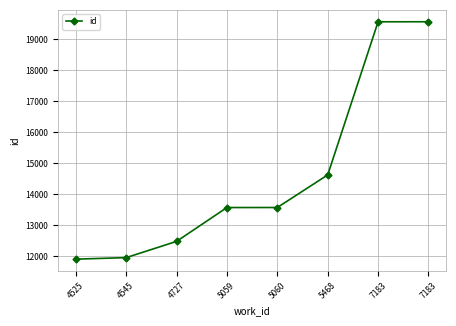

How many data points does each series have?

8